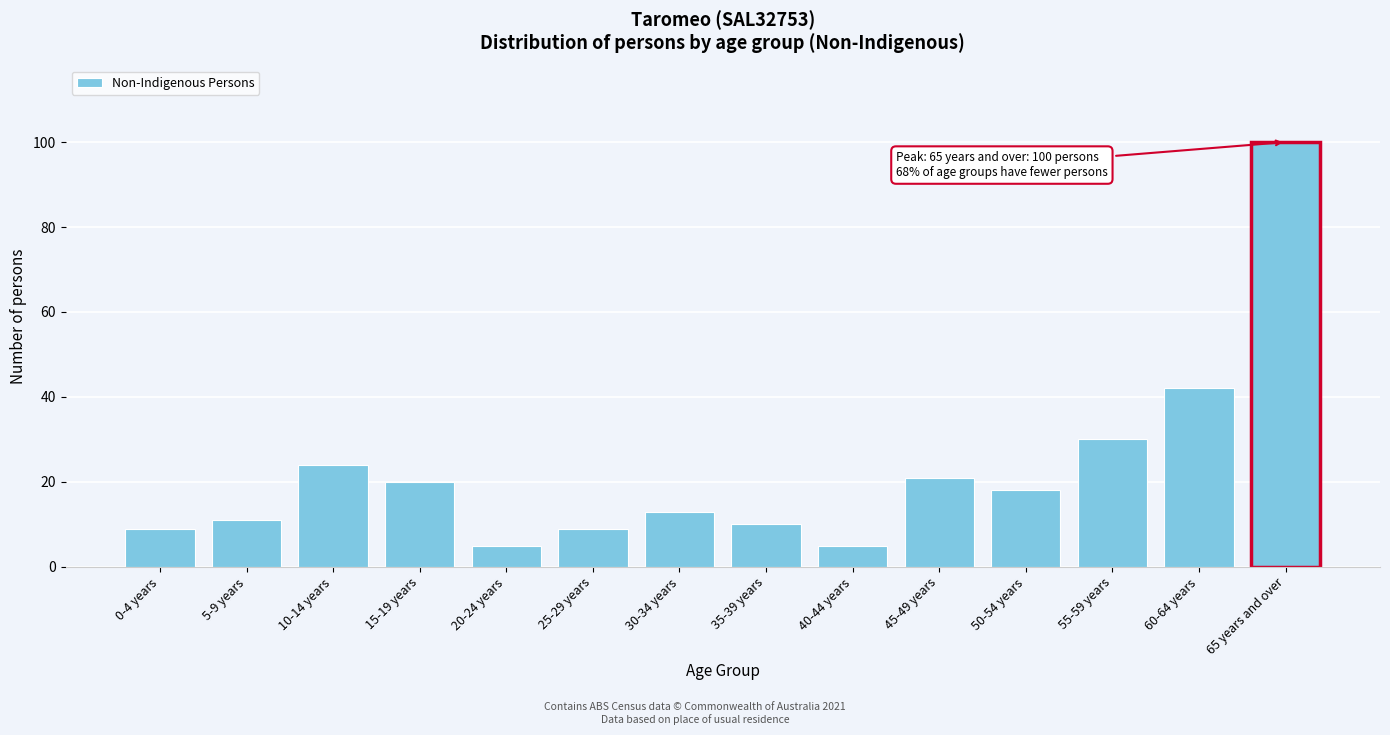

Reading left to right, what are all the values shown in this chart?

9	11	24	20	5	9	13	10	5	21	18	30	42	100